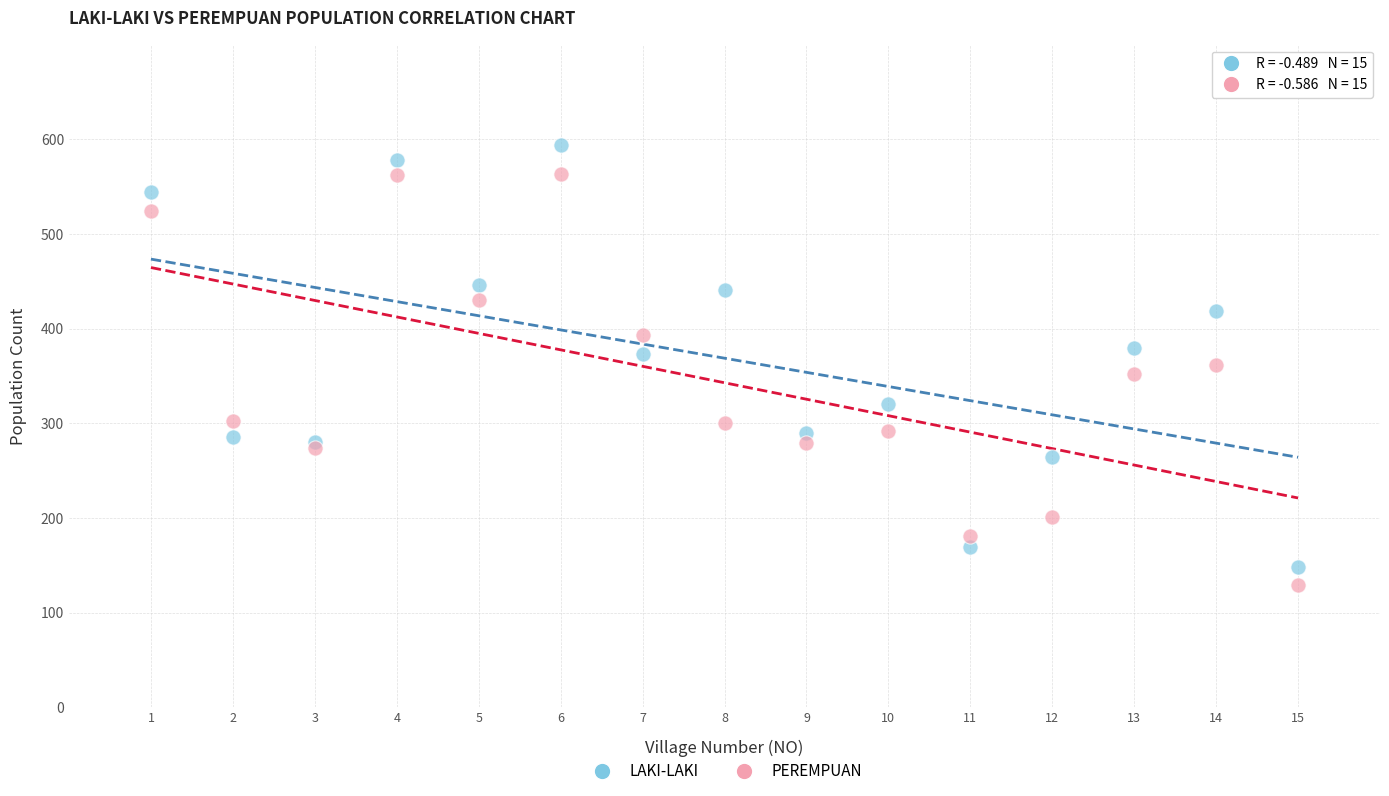

What is the X range (max minus min) for the scatter plot?

14